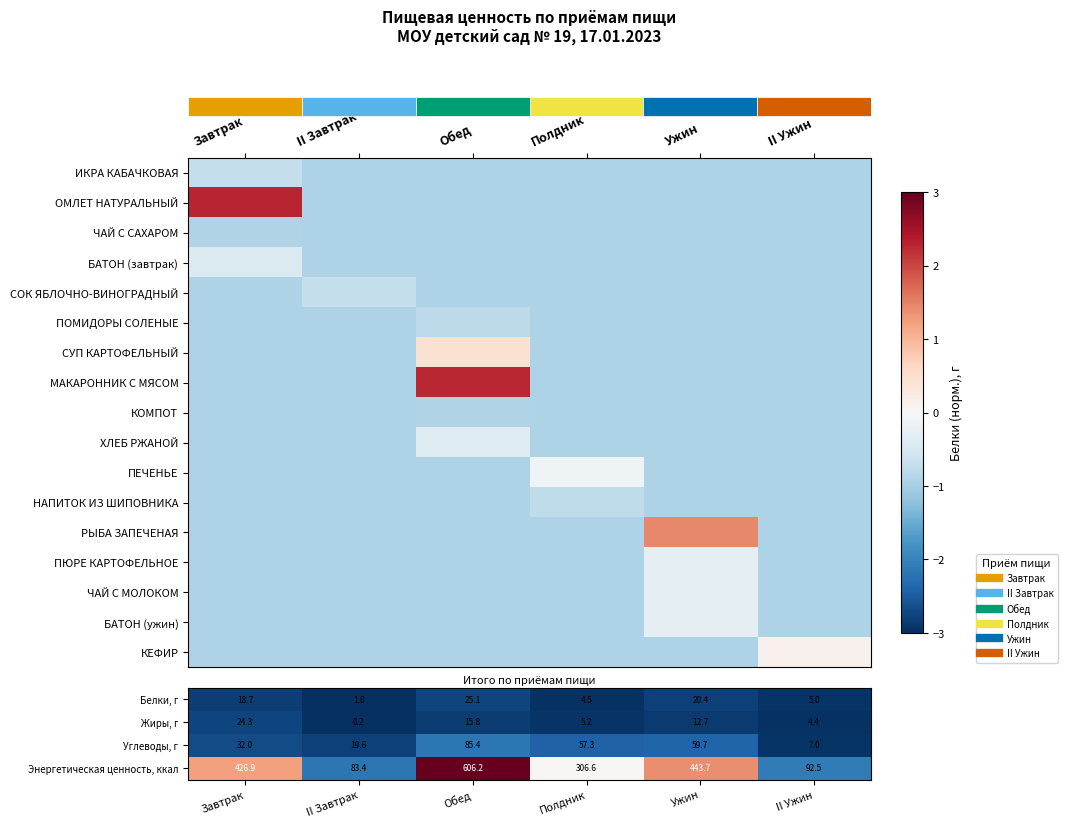

What is the spread (max minus min) of values at Ужин?

2.4